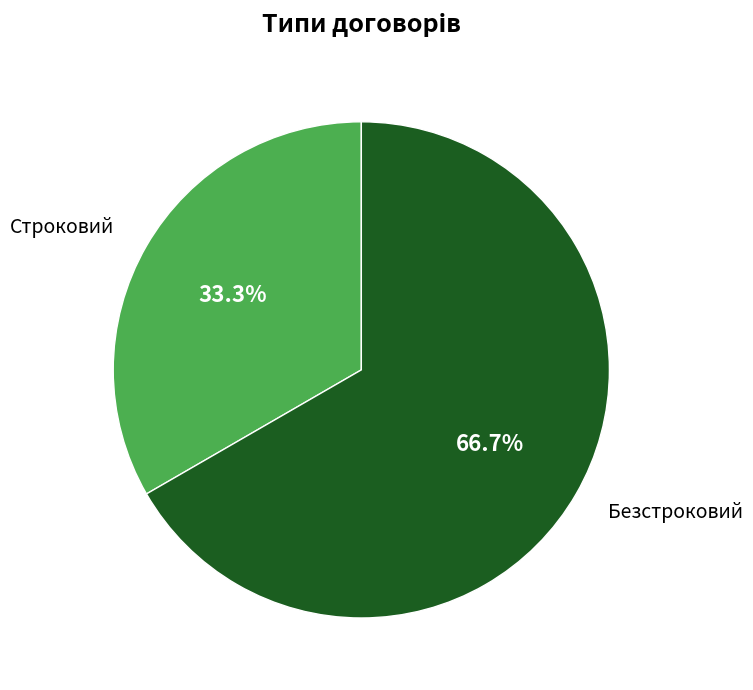

What is the total percentage of Строковий and Безстроковий?

100.0%